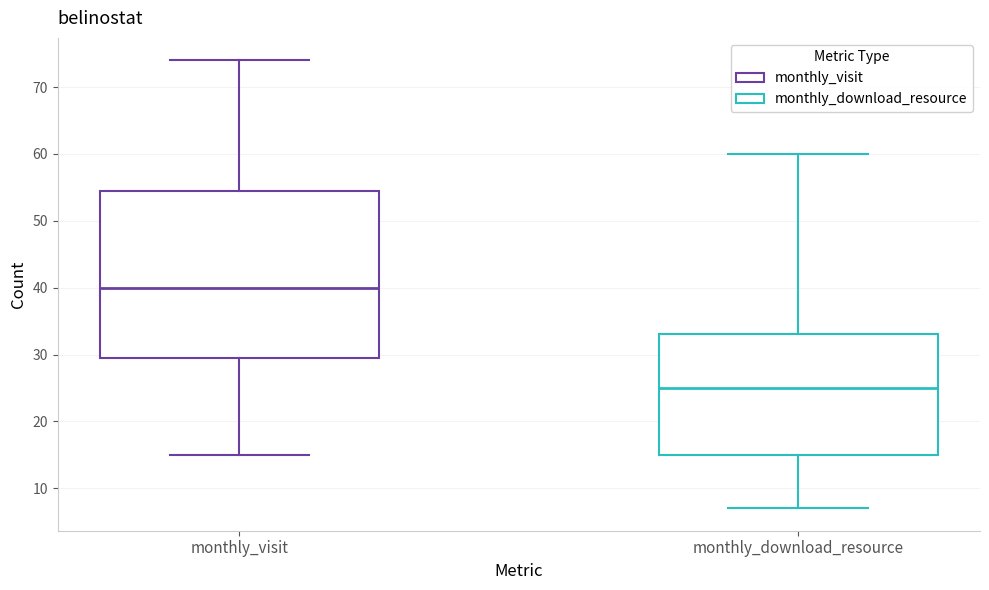

Reading left to right, transcribe this box plot: for each box, give where its median line is, the range the box spans, and where its two whiskers end, as read against the y-axis. The values are not printed on the chart, so give them approximately, as read against the axis.

monthly_visit: median 40, box 30 to 55, whiskers 15 to 74
monthly_download_resource: median 25, box 15 to 33, whiskers 7 to 60